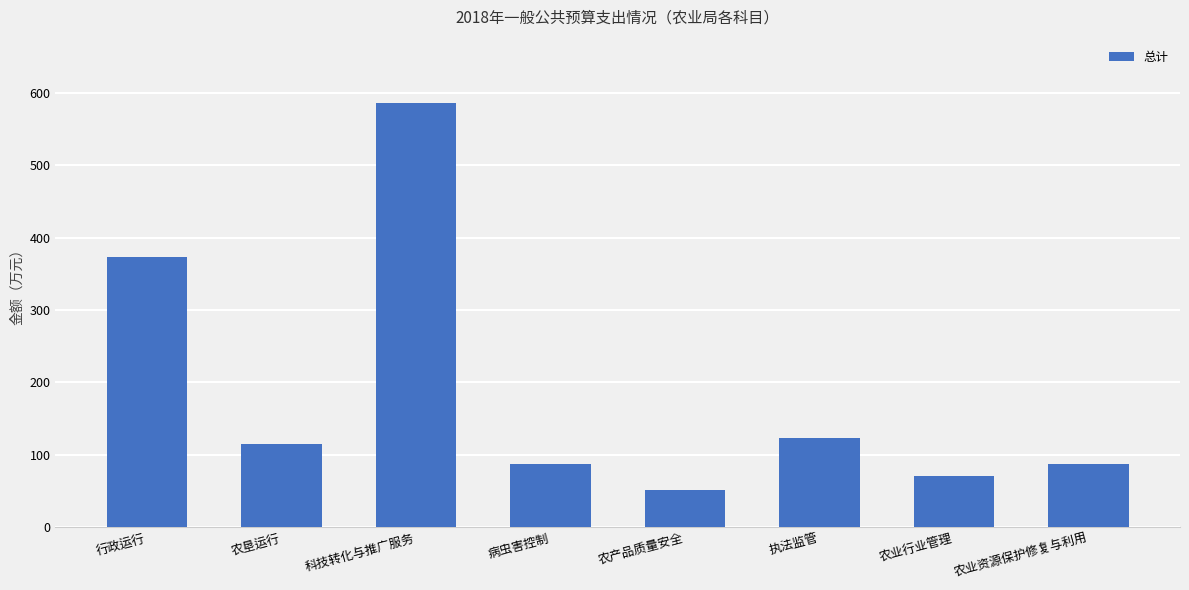

What is the minimum value shown in the chart?

51.0